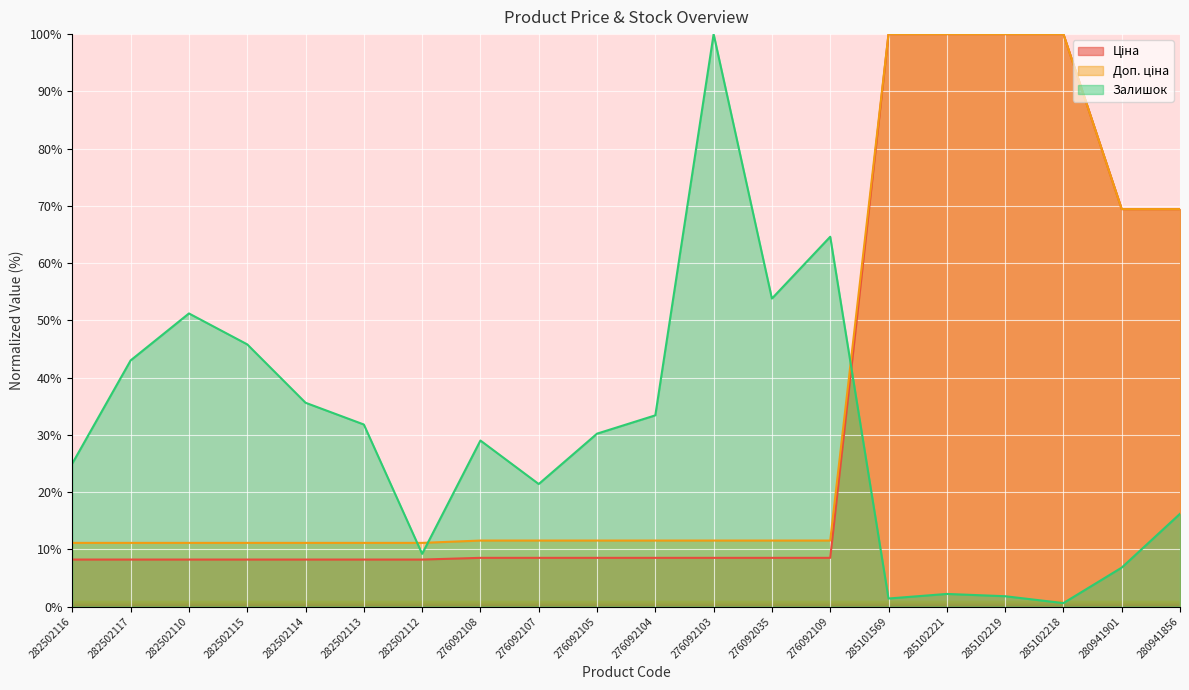

How many times do Ціна and Залишок cross each other?

1